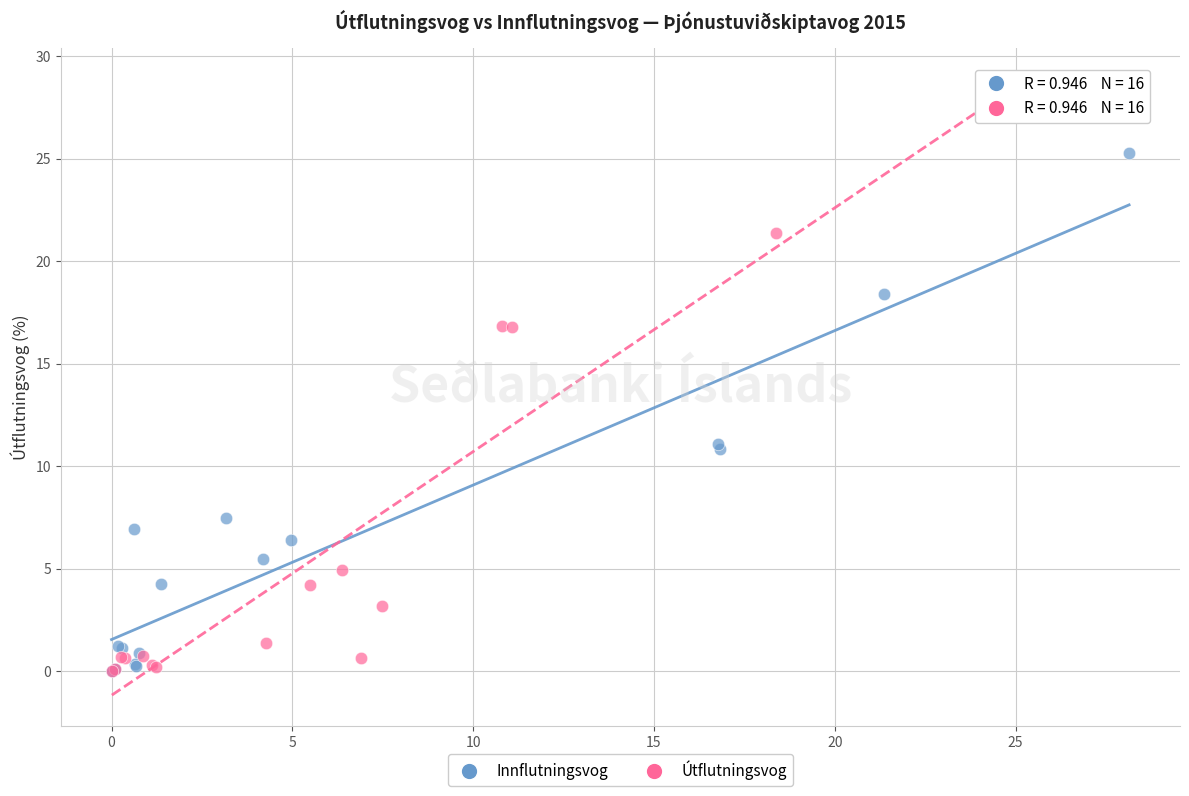

Which series has the widest spread of Y values?

Útflutningsvog